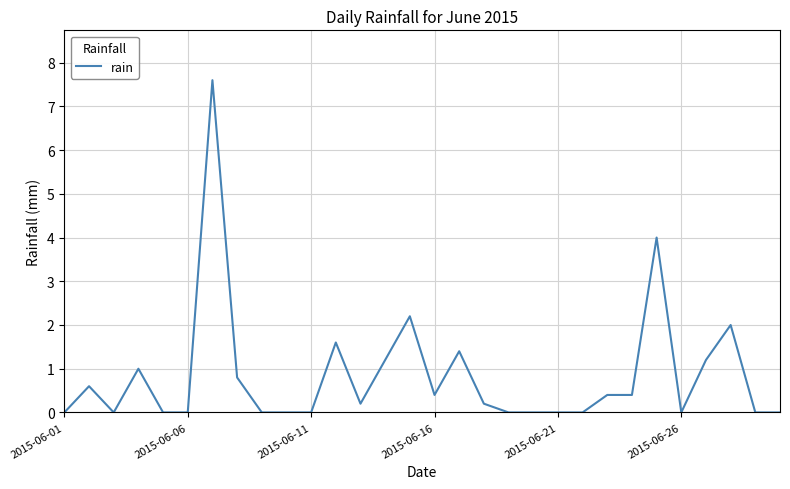

What is the greatest value displayed?

7.6